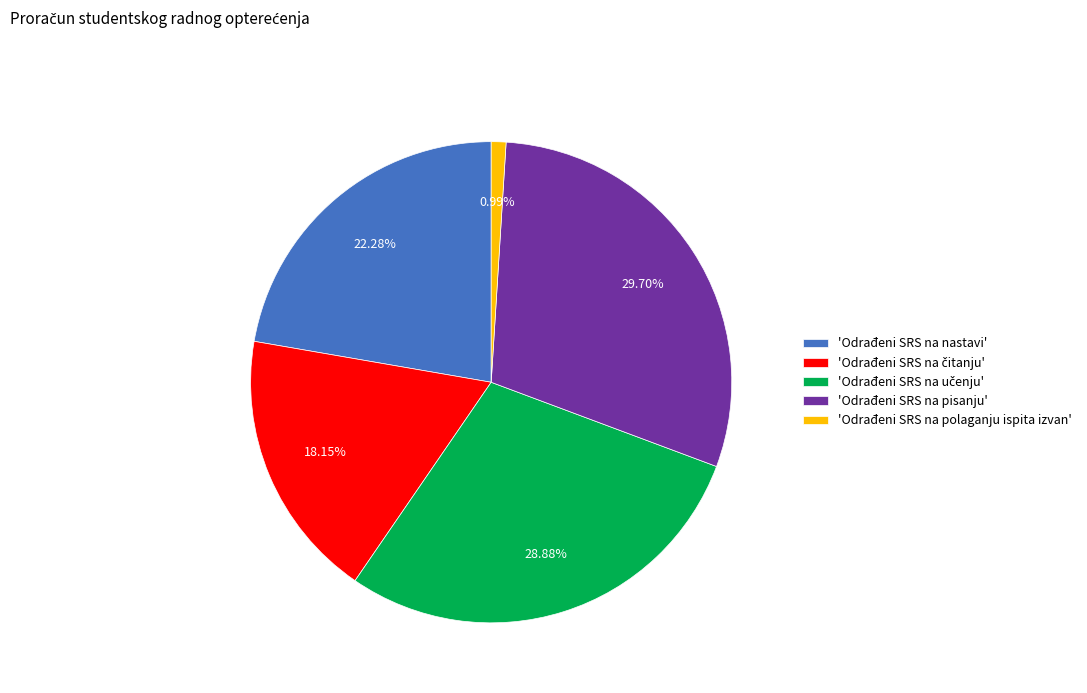

Which slice is the smallest?

'Odrađeni SRS na polaganju ispita izvan'